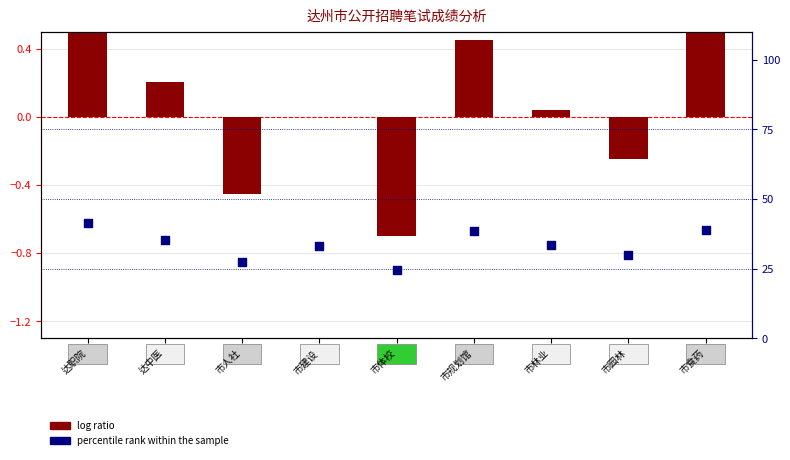

At which category is the sum across all series the highest?

达职院